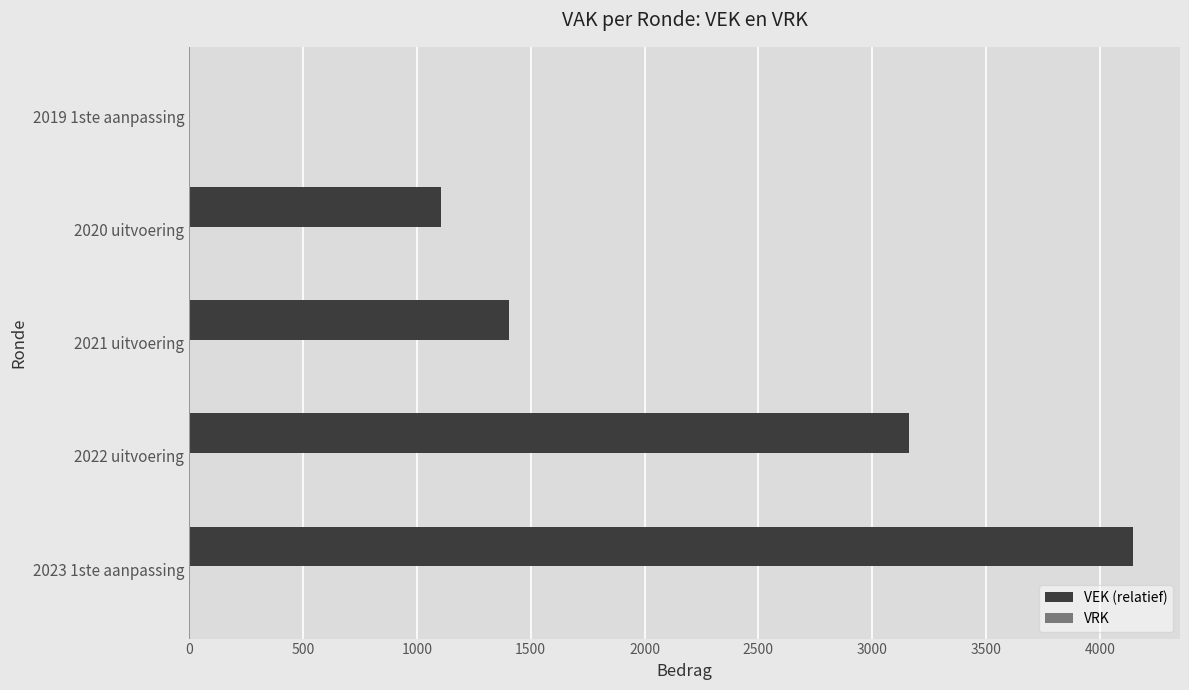

The value at 2023 1ste aanpassing is 4144. True or false?

True